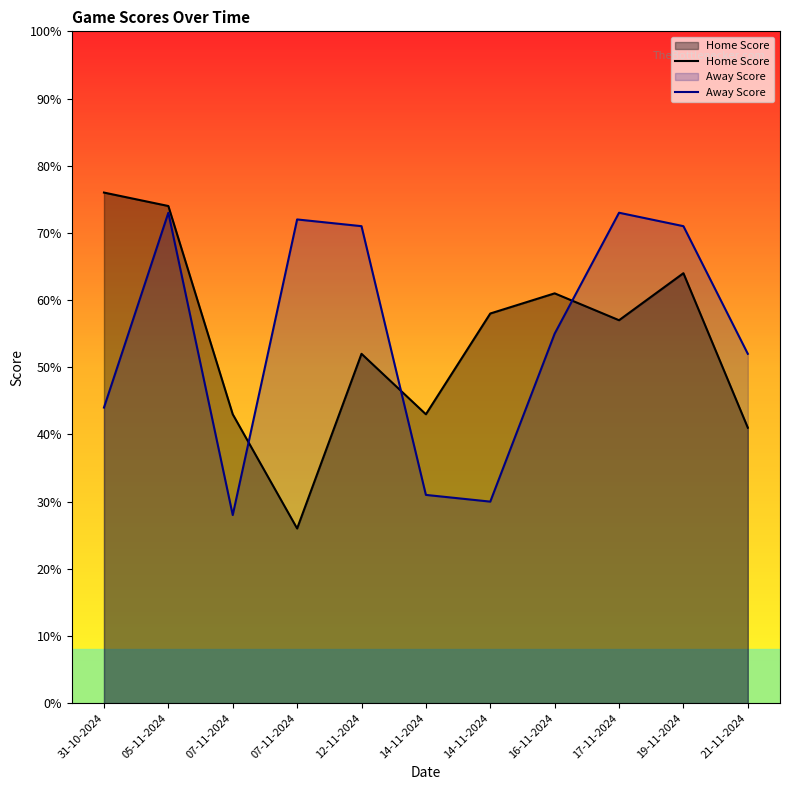

At which category is the sum across all series the highest?

05-11-2024